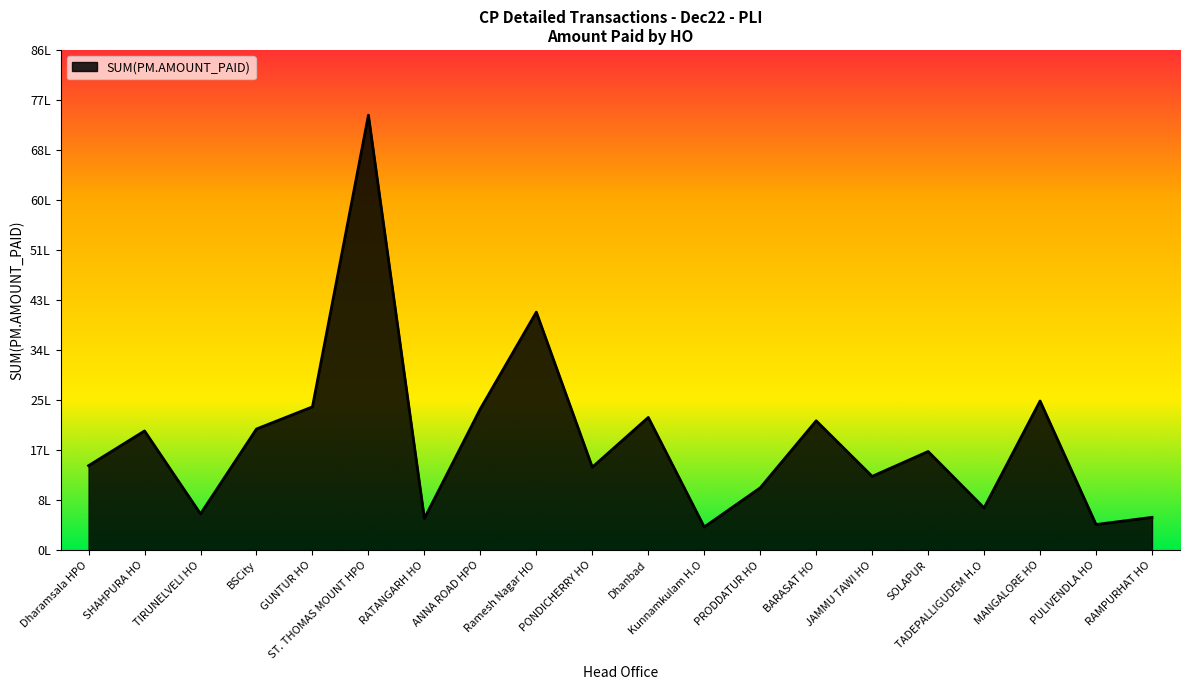

How many points are lower than both their immediate neighbors (excluding endpoints)?

7